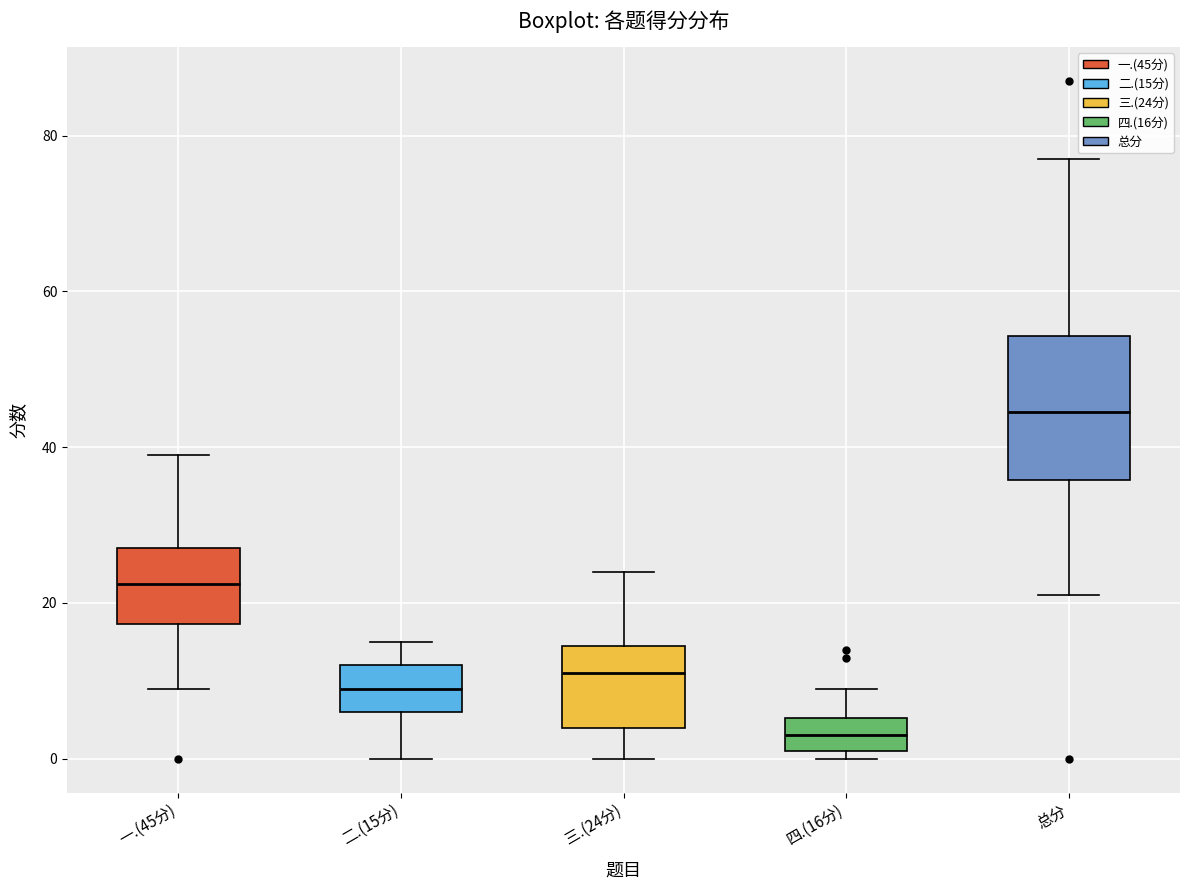

Where does the upper whisker of the box for 二.(15分) end on the y-axis? The values are not printed on the chart, so give them approximately, as read against the axis.

16